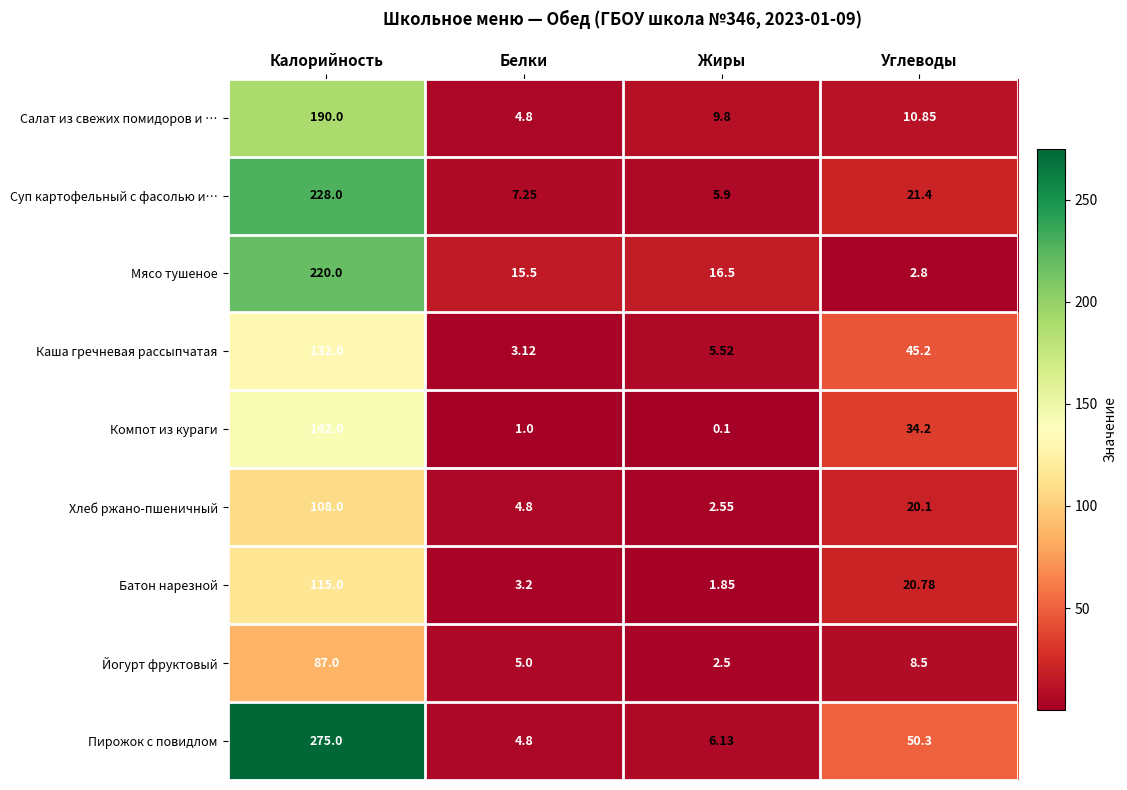

Which series changed the most between Калорийность and Углеводы?

Пирожок с повидлом